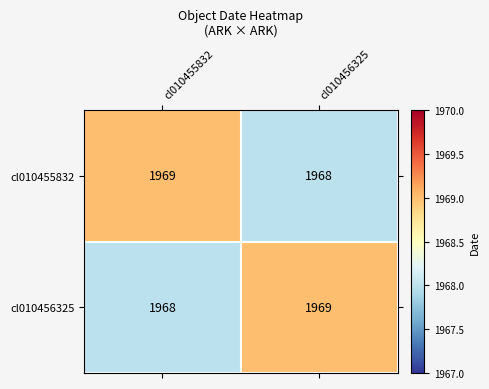

What is the total value across all series at cl010456325?

3937